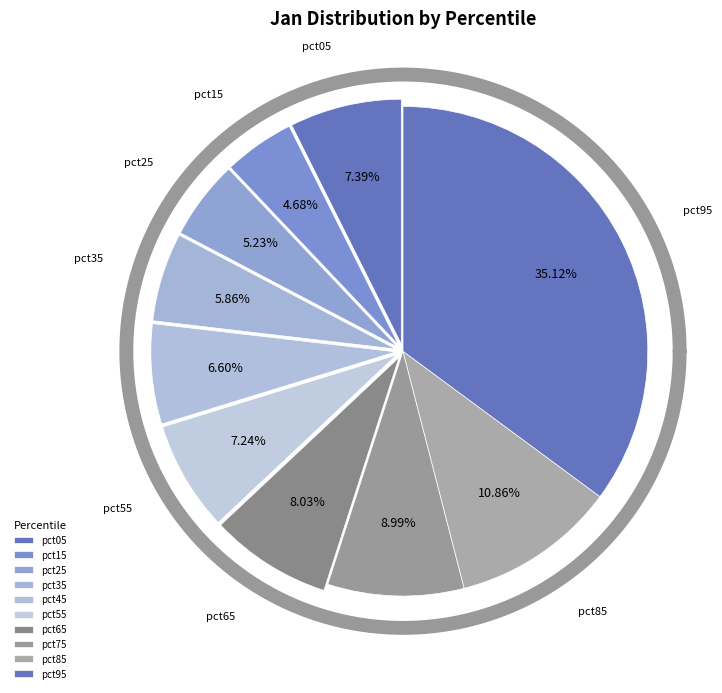

True or false: pct05 accounts for 1% of the total.

False